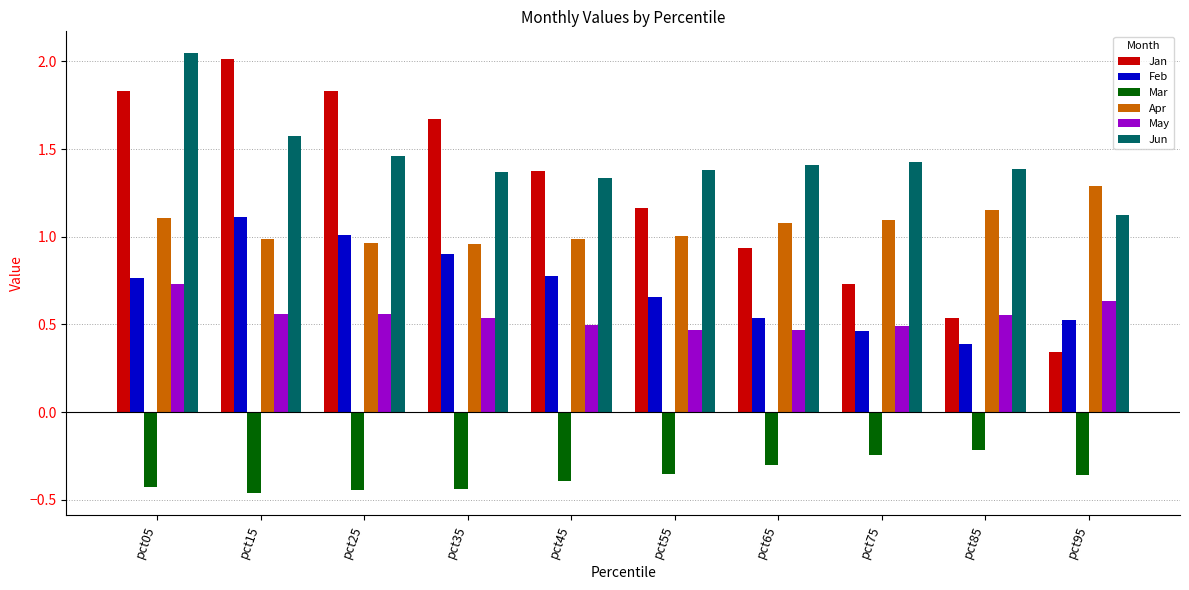

The Mar series shows -0.4 at pct25. True or false?

True